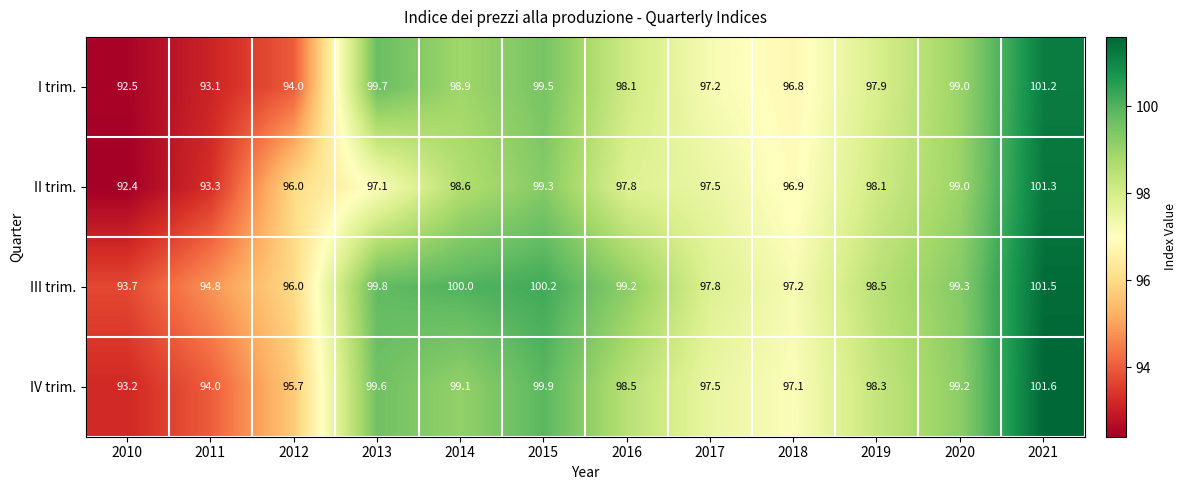

What is the difference between the maximum and minimum values in the IV trim. series?

8.4